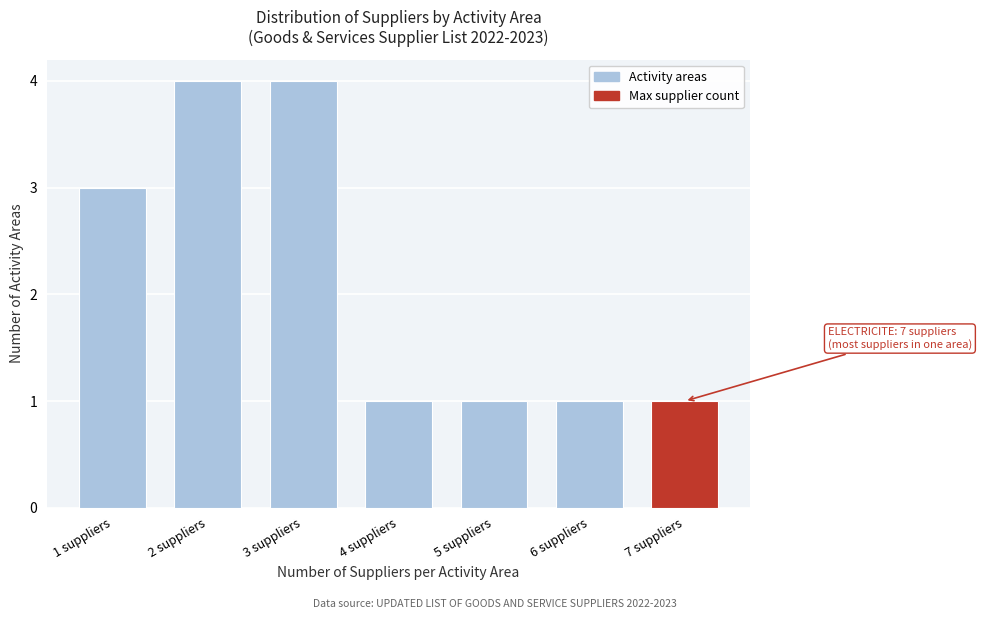

Reading left to right, transcribe all the data shown in this chart.

1 suppliers=3	2 suppliers=4	3 suppliers=4	4 suppliers=1	5 suppliers=1	6 suppliers=1	7 suppliers=1